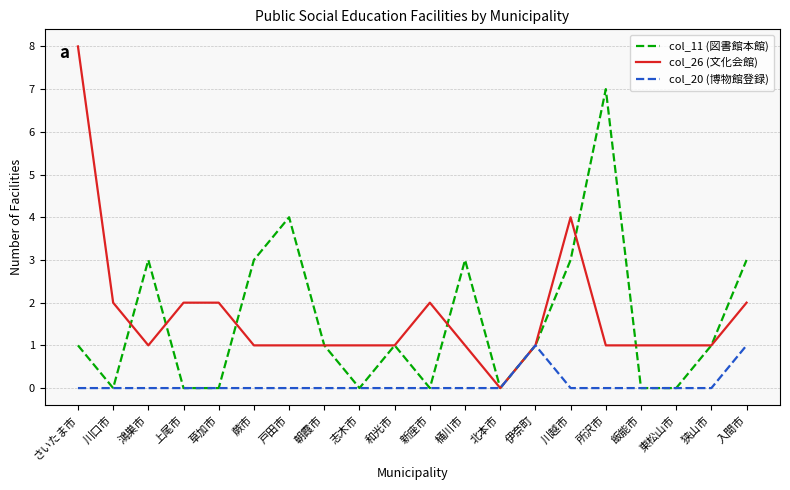

At which category is the sum across all series the highest?

さいたま市